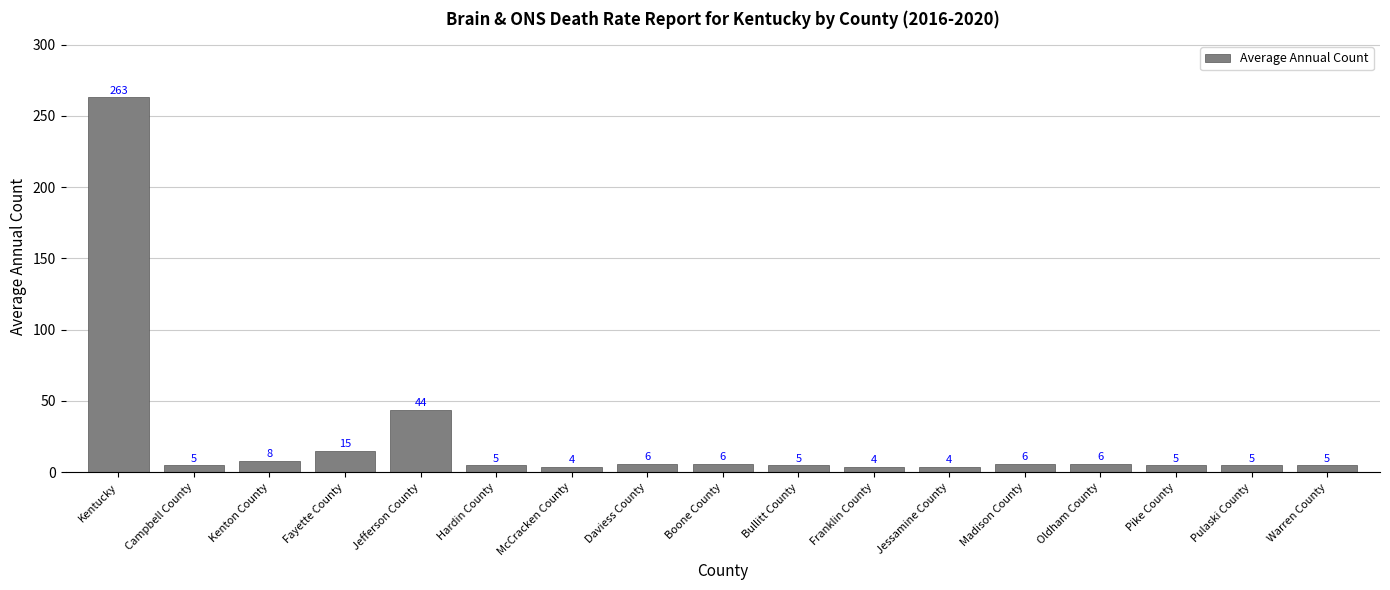

What is the sum of the values at Hardin County and Pike County?

10